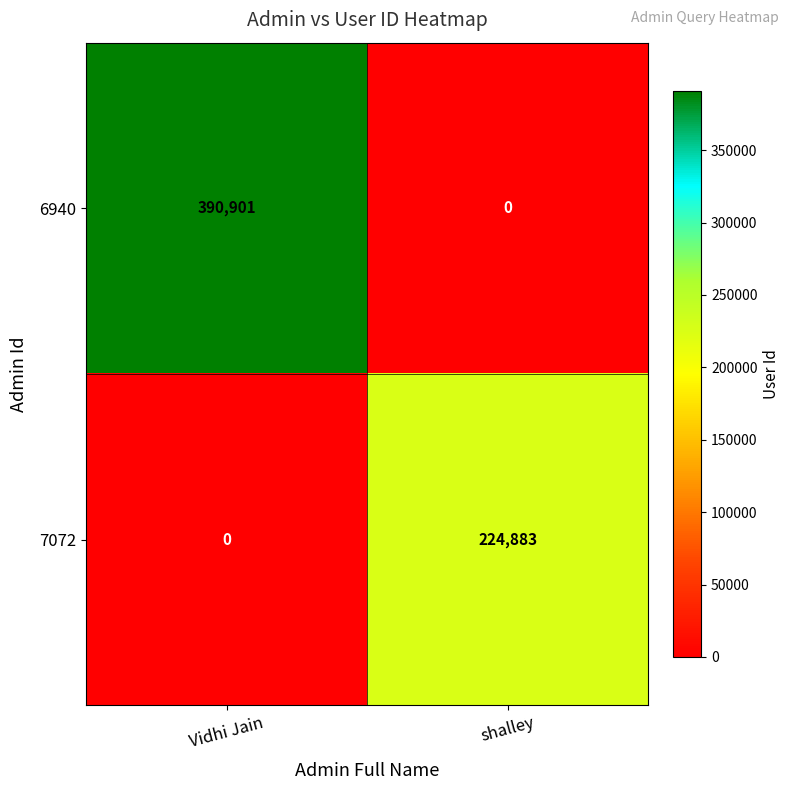

What is the sum of all 6940 values?

390901